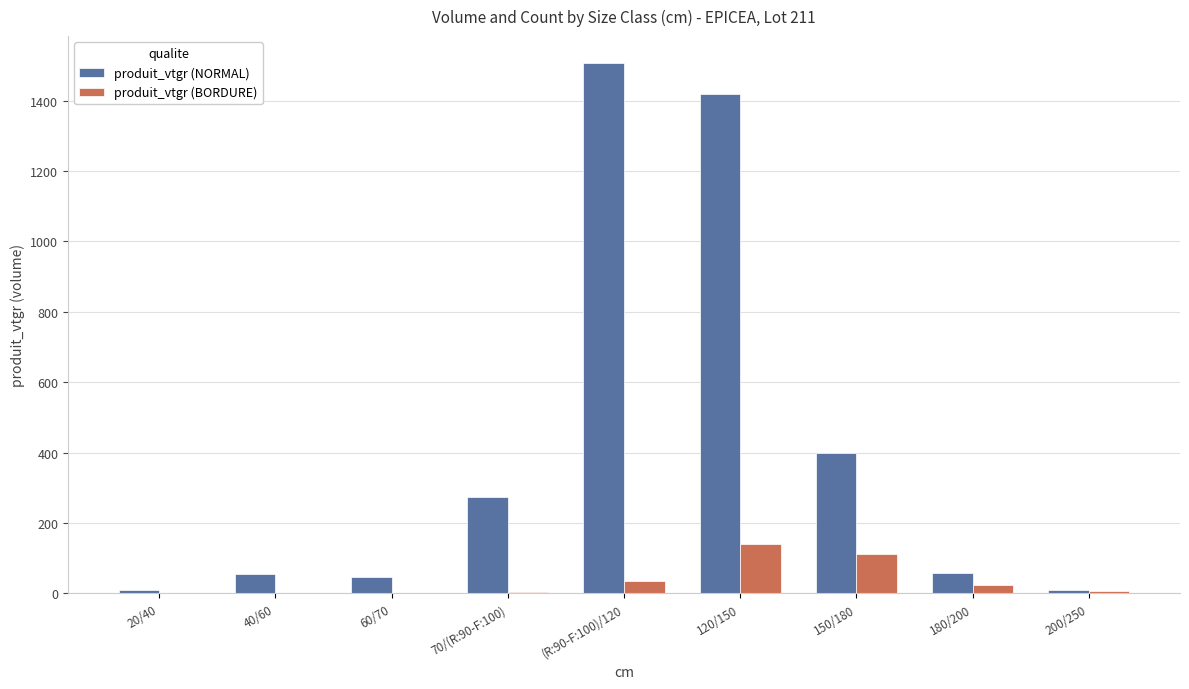

At which label is produit_vtgr (NORMAL) closest to 758?

150/180